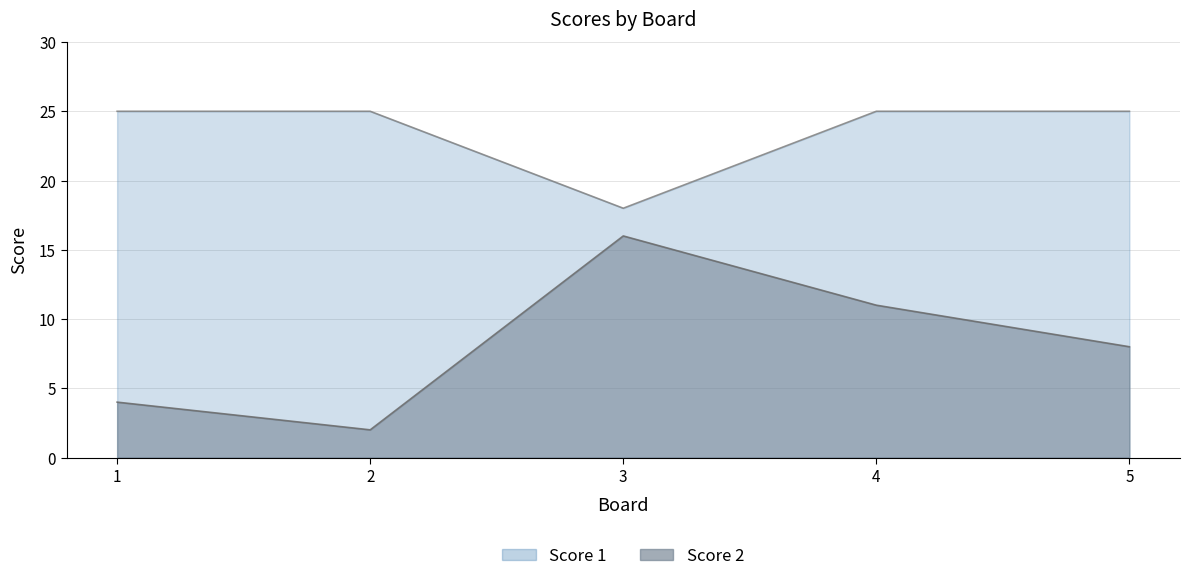

List the series in order of their peak value, lowest first.

Score 2, Score 1